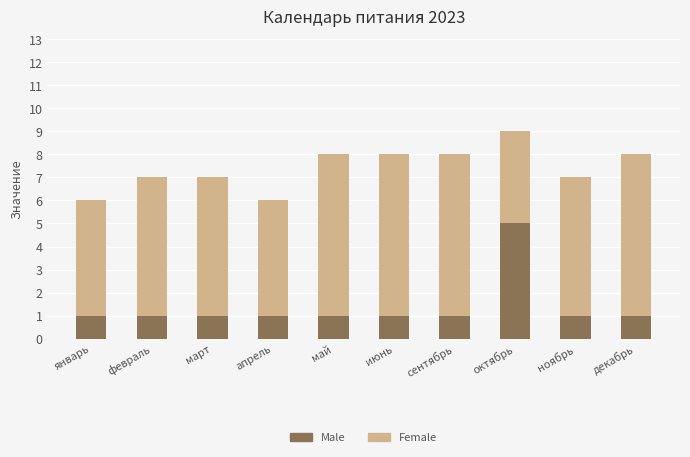

How many Male values are between 1 and 2?

9